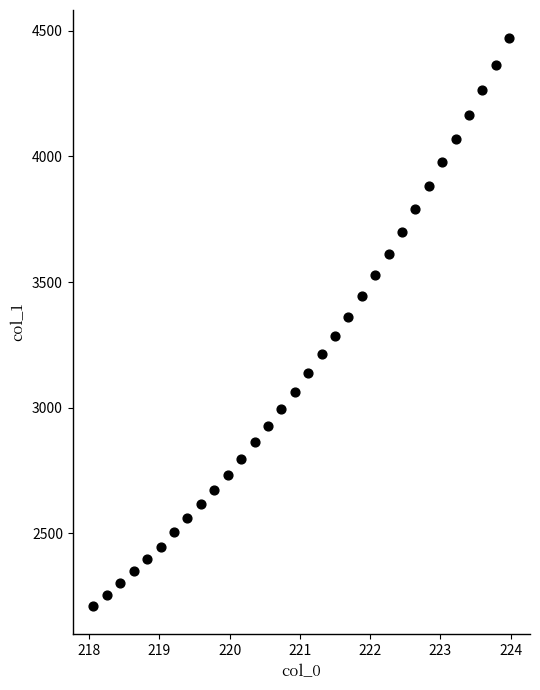

What is the range of X values (max minus min)?

5.9